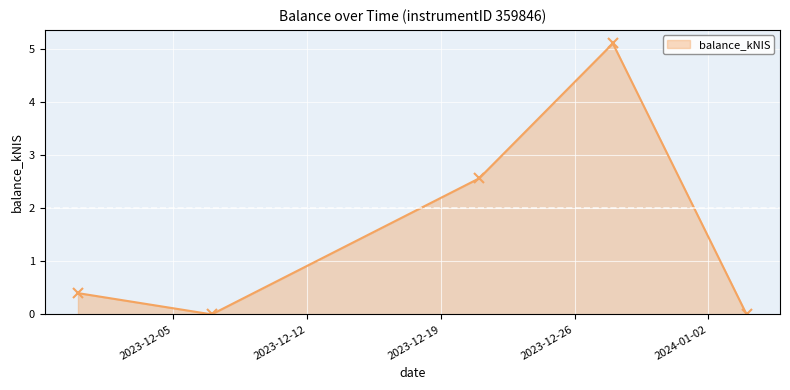

What is the value of the 1st point from the left?

0.4